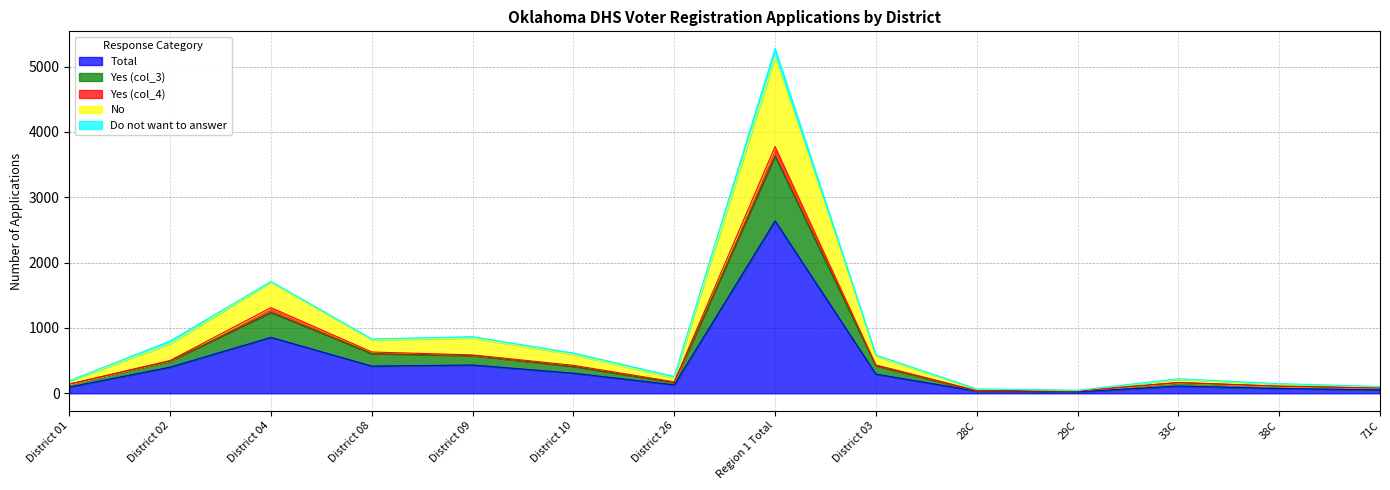

What is the spread (max minus min) of values at District 09?

433